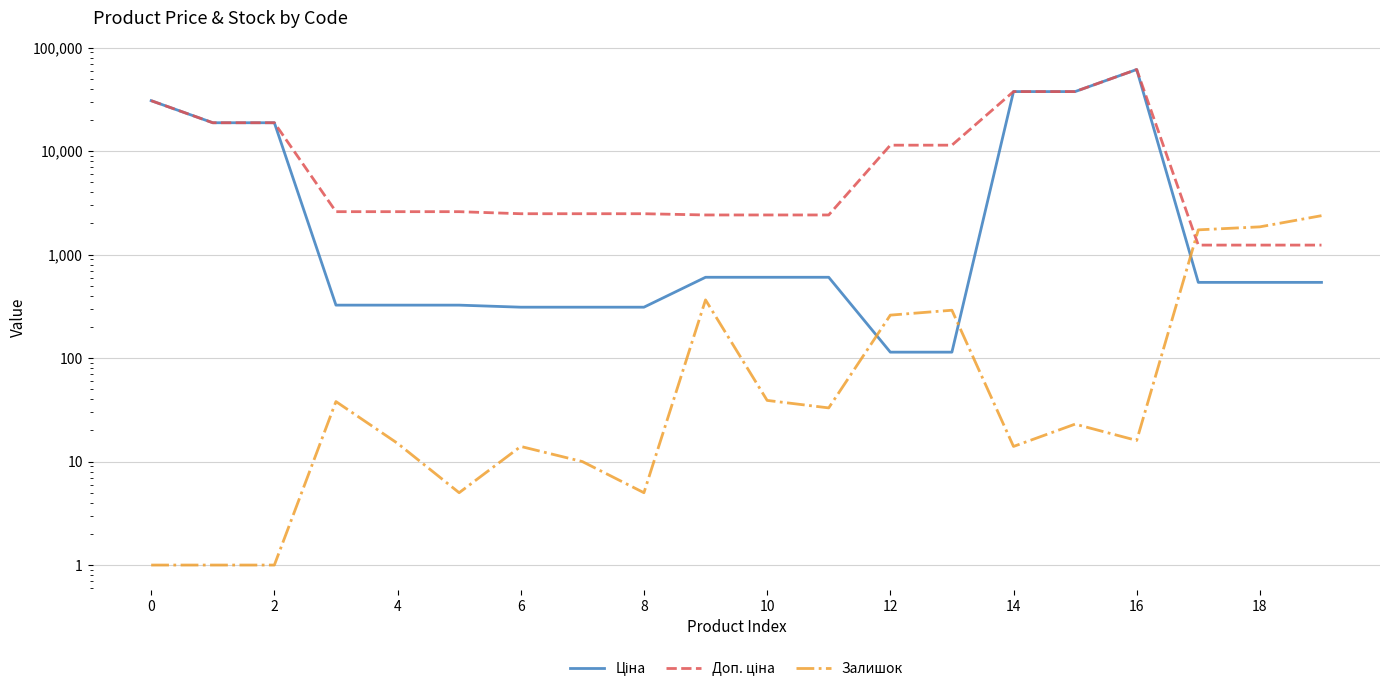

Count the number of categories in the chart.

20